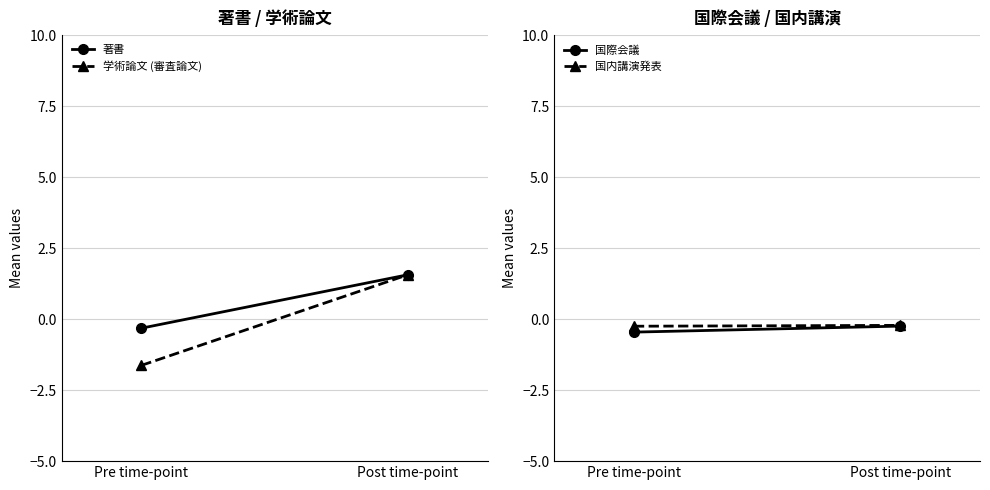

Between Pre time-point and Post time-point, which series saw the biggest shift?

学術論文 (審査論文)